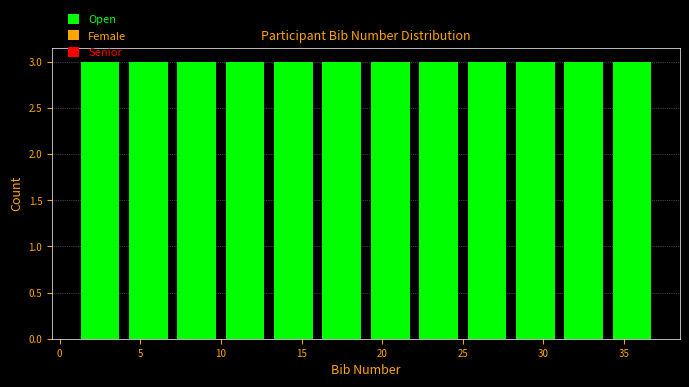

What is the height of the bar covering 16 to 19 on the x-axis? The values are not printed on the chart, so give them approximately, as read against the axis.

3